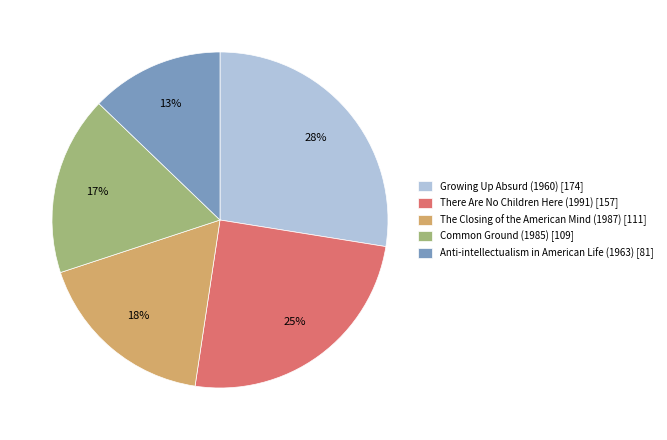

Does any single category account for the majority?

No